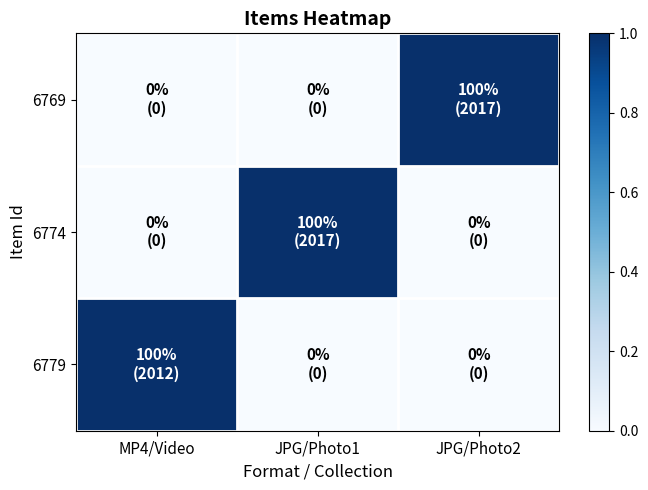

Which has a higher value, JPG/Photo1 or MP4/Video?

MP4/Video